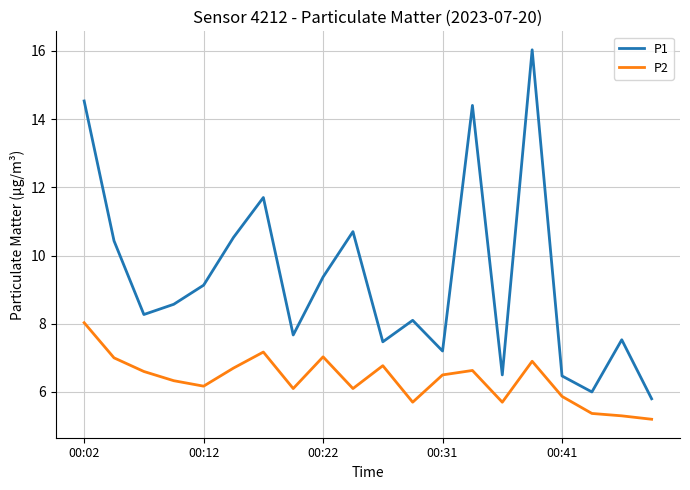

What is the sum of all P2 values?

127.2